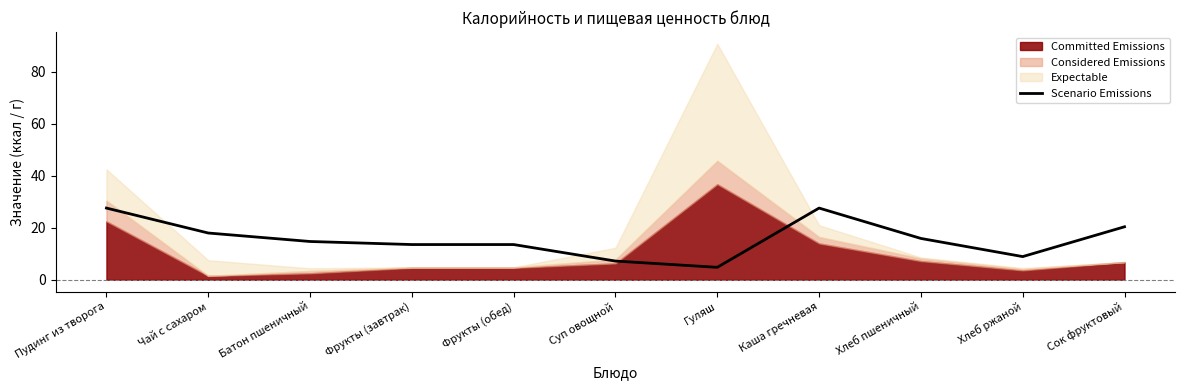

The value at Хлеб ржаной is 4.1. True or false?

False